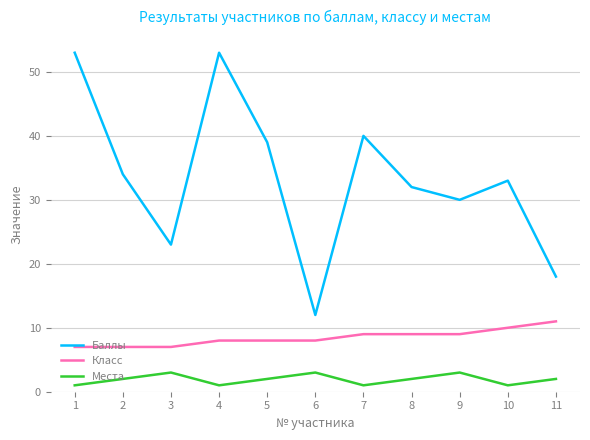

List the series in order of their overall mean, lowest first.

Места, Класс, Баллы